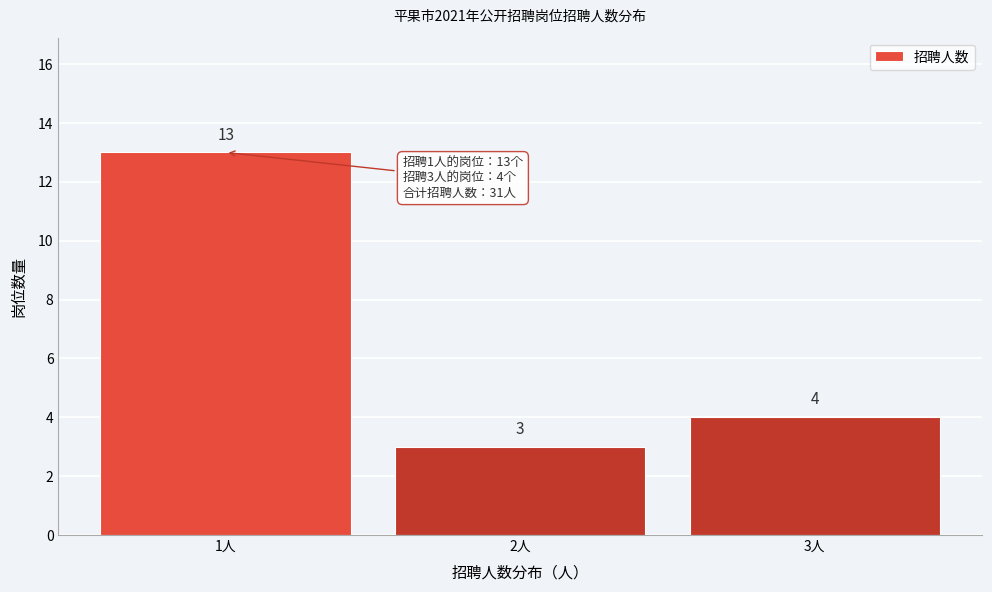

Reading left to right, extract all data points from this chart.

13	3	4